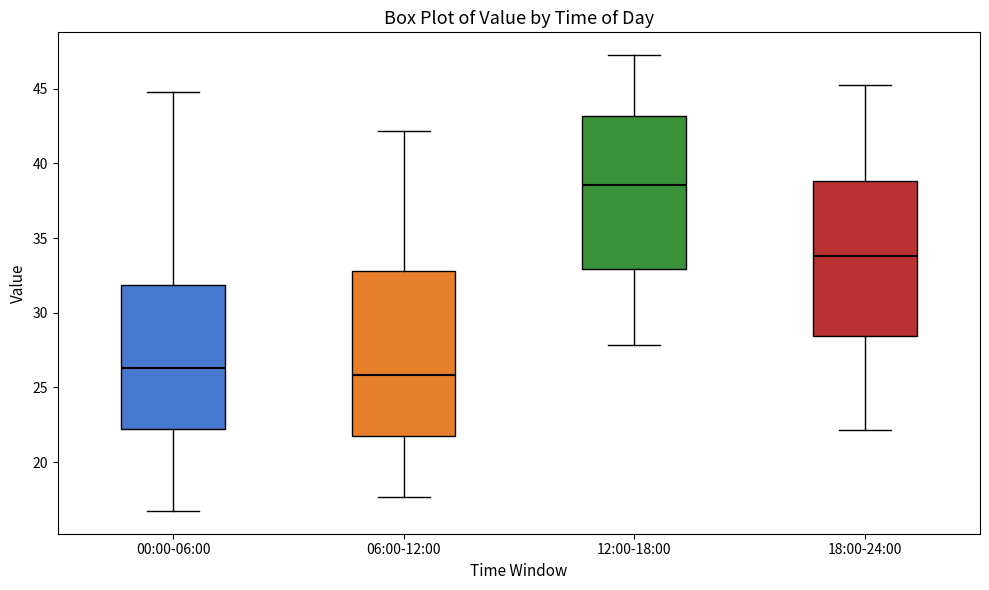

Which box's median line is the highest?

12:00-18:00